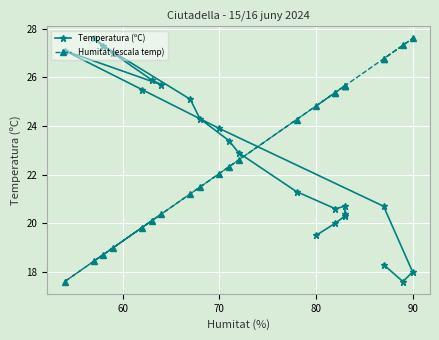

Which series has the widest spread of values?

Temperatura (ºC)